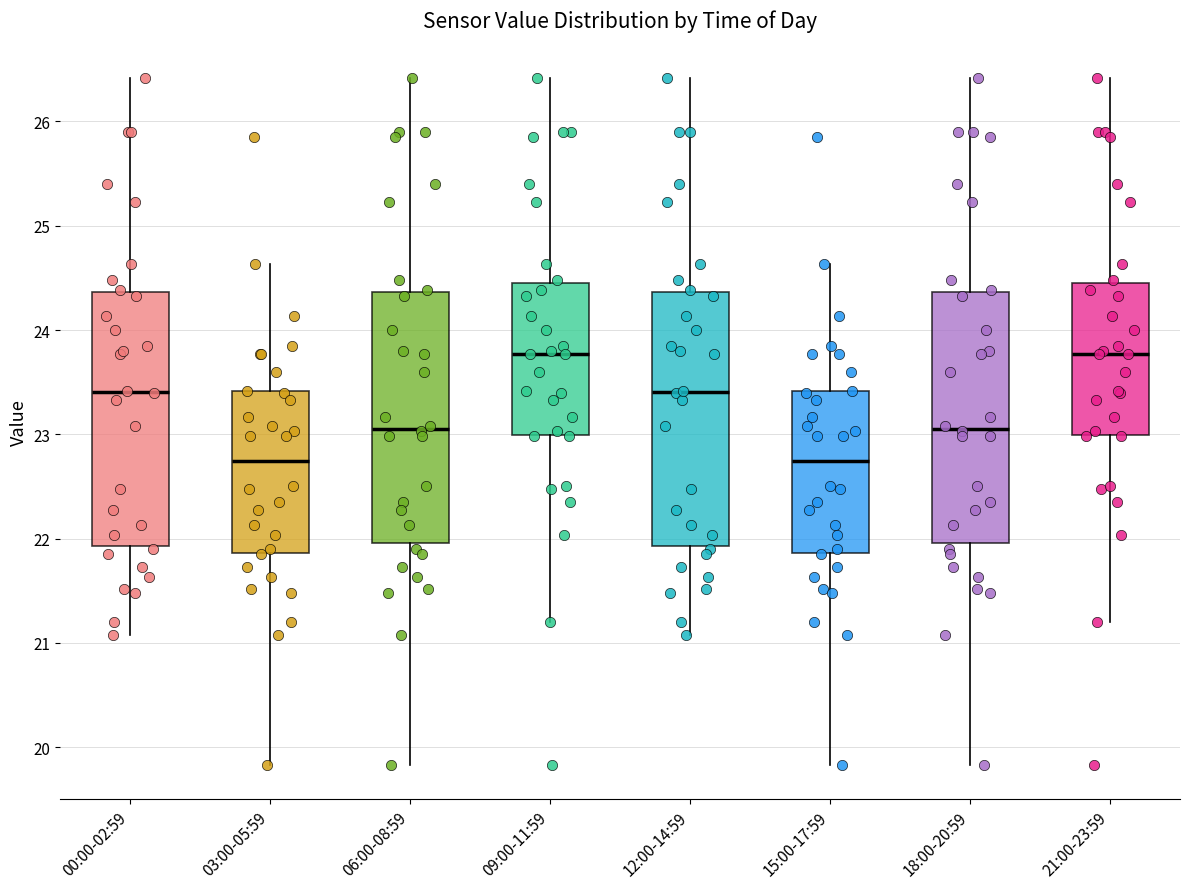

Reading left to right, transcribe this box plot: for each box, give where its median line is, the range the box spans, and where its two whiskers end, as read against the y-axis. The values are not printed on the chart, so give them approximately, as read against the axis.

00:00-02:59: median 23.4, box 21.9 to 24.4, whiskers 21.1 to 26.4
03:00-05:59: median 22.7, box 21.9 to 23.4, whiskers 19.8 to 24.6
06:00-08:59: median 23.1, box 22.0 to 24.4, whiskers 19.8 to 26.4
09:00-11:59: median 23.8, box 23.0 to 24.5, whiskers 21.2 to 26.4
12:00-14:59: median 23.4, box 21.9 to 24.4, whiskers 21.1 to 26.4
15:00-17:59: median 22.7, box 21.9 to 23.4, whiskers 19.8 to 24.6
18:00-20:59: median 23.1, box 22.0 to 24.4, whiskers 19.8 to 26.4
21:00-23:59: median 23.8, box 23.0 to 24.5, whiskers 21.2 to 26.4